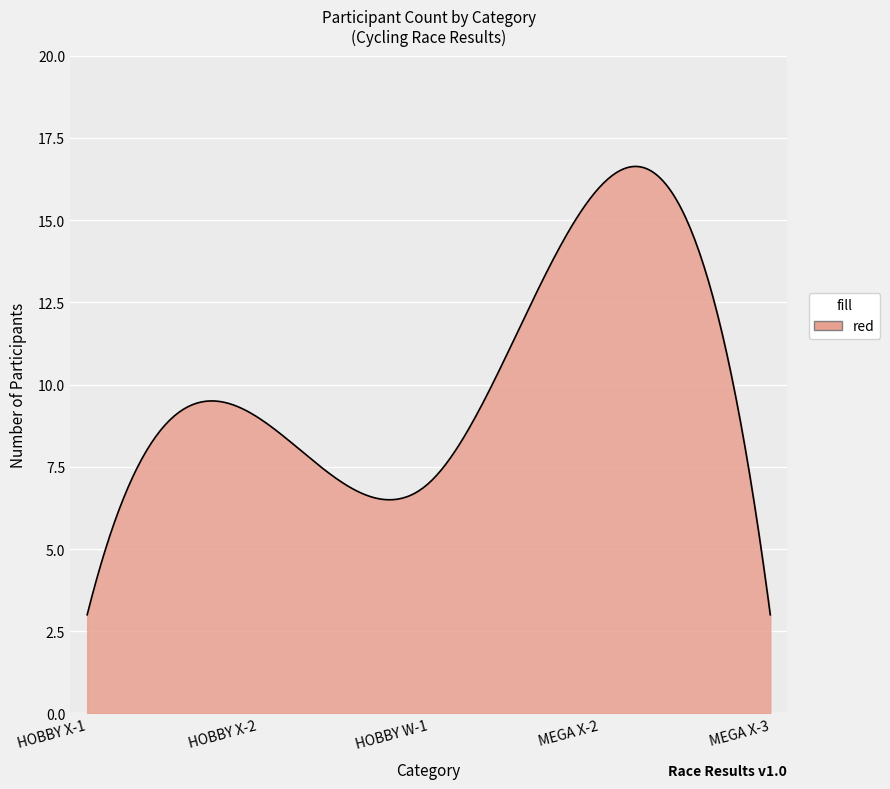

What is the difference between the maximum and minimum values?

13.6